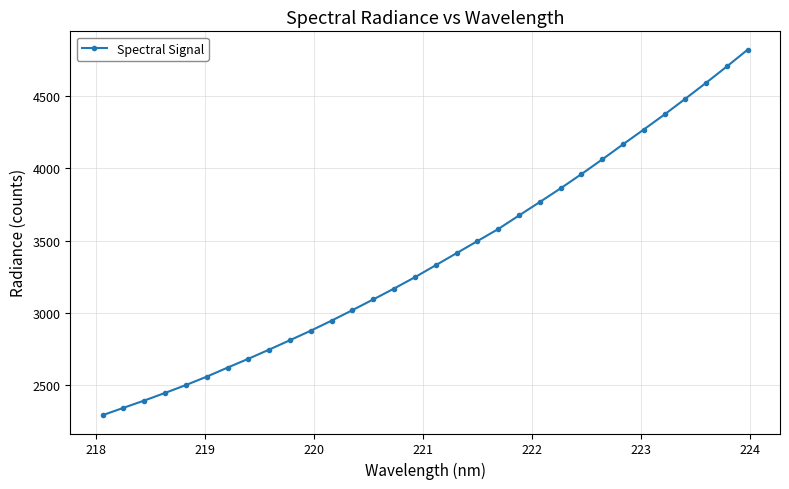

True or false: there are more than 2 points higher than both neighbors.

False